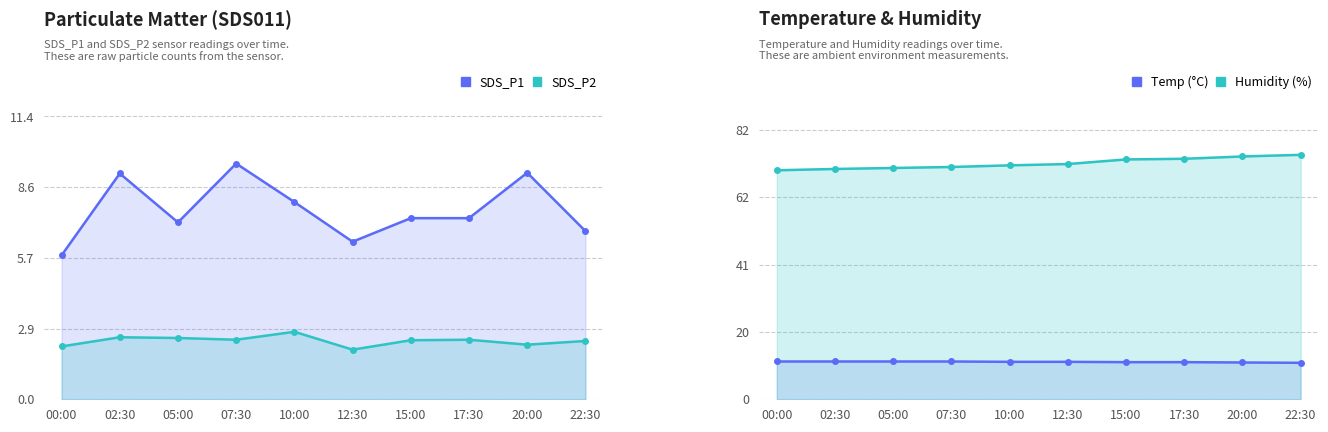

Is it true that SDS_P1 equals 7.3 at 15:00?

True